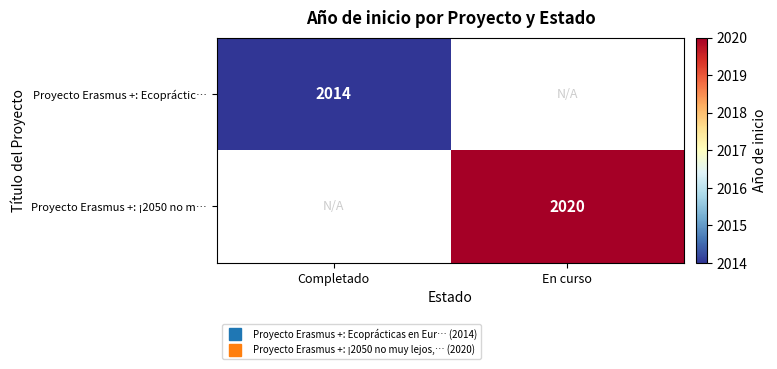

Which category has the lowest value in the Proyecto Erasmus +: ¡2050 no m… series?

Completado